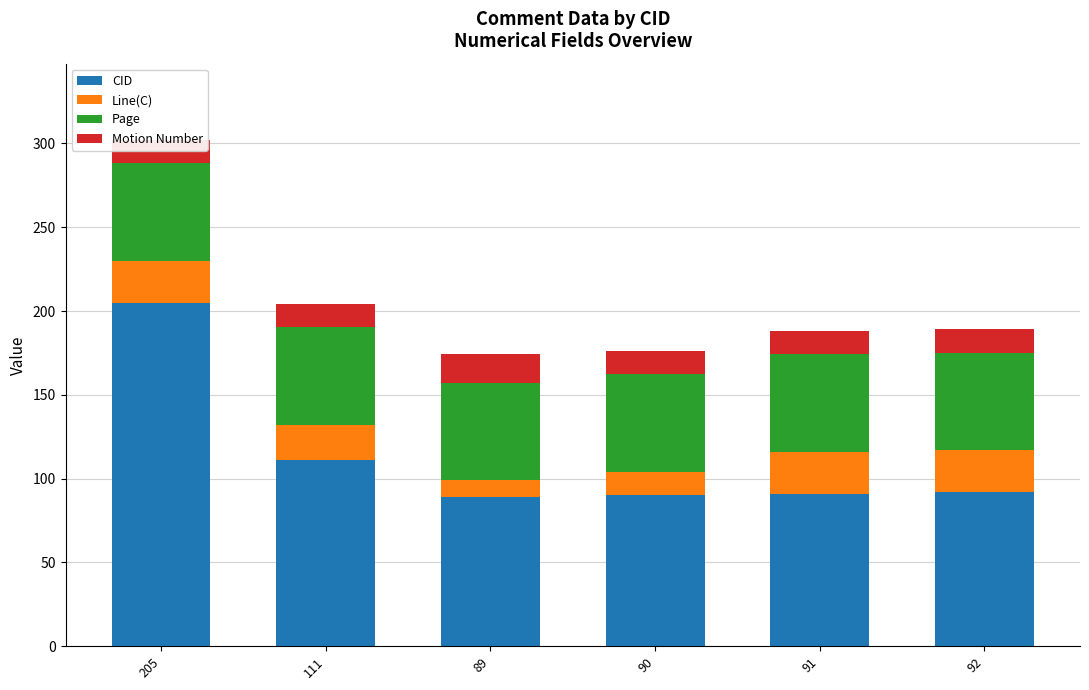

What is the total value across all series at 91?

188.2